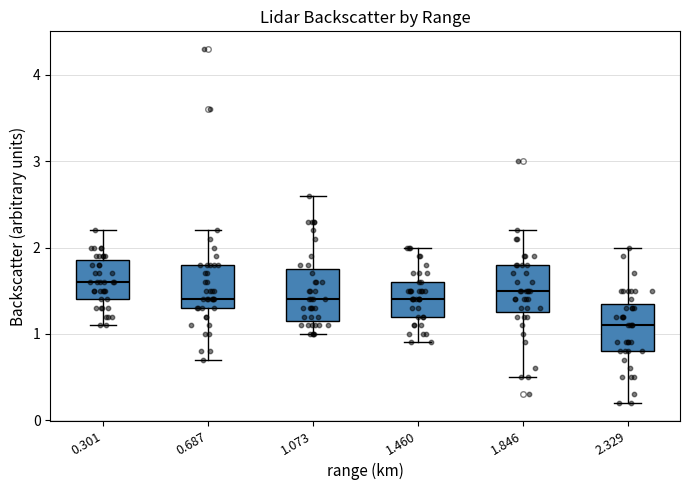

Reading left to right, transcribe this box plot: for each box, give where its median line is, the range the box spans, and where its two whiskers end, as read against the y-axis. The values are not printed on the chart, so give them approximately, as read against the axis.

0.301: median 1.6, box 1.4 to 1.9, whiskers 1.1 to 2.2
0.687: median 1.4, box 1.3 to 1.8, whiskers 0.7 to 2.2
1.073: median 1.4, box 1.2 to 1.8, whiskers 1.0 to 2.6
1.460: median 1.4, box 1.2 to 1.6, whiskers 0.9 to 2.0
1.846: median 1.5, box 1.3 to 1.8, whiskers 0.5 to 2.2
2.329: median 1.1, box 0.8 to 1.4, whiskers 0.2 to 2.0